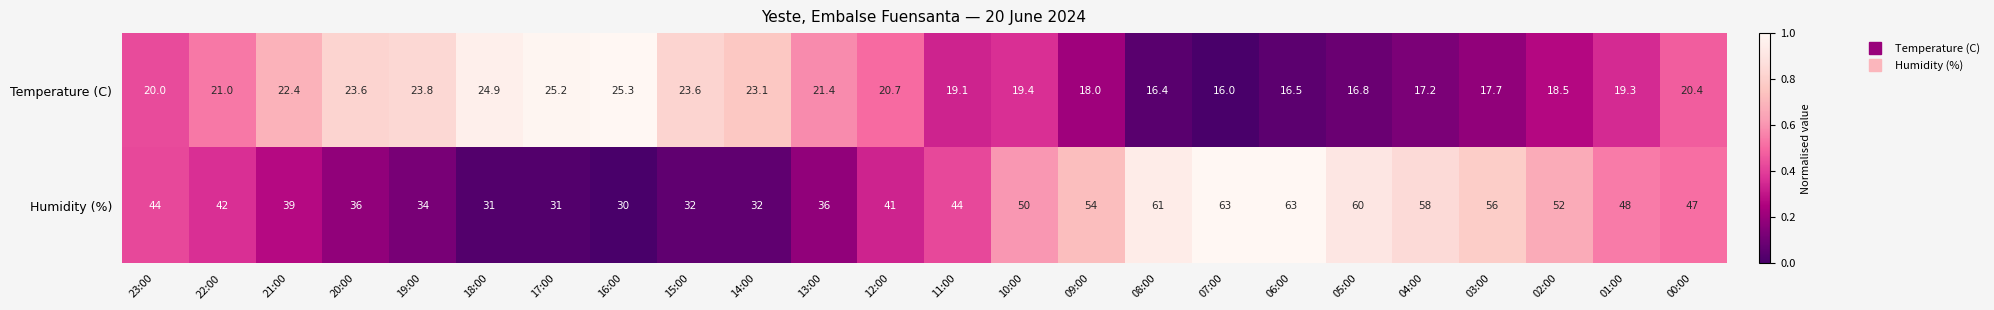

Which series has the largest total across all categories?

Humidity (%)